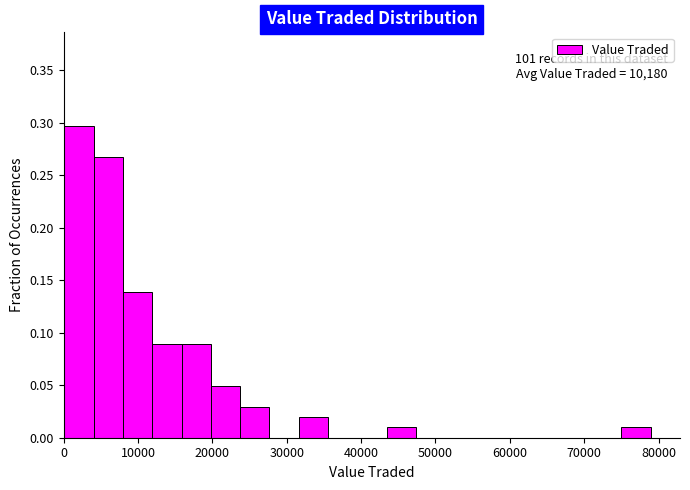

Read against the x-axis, roughly where is the centre of the tallest bar?

2000